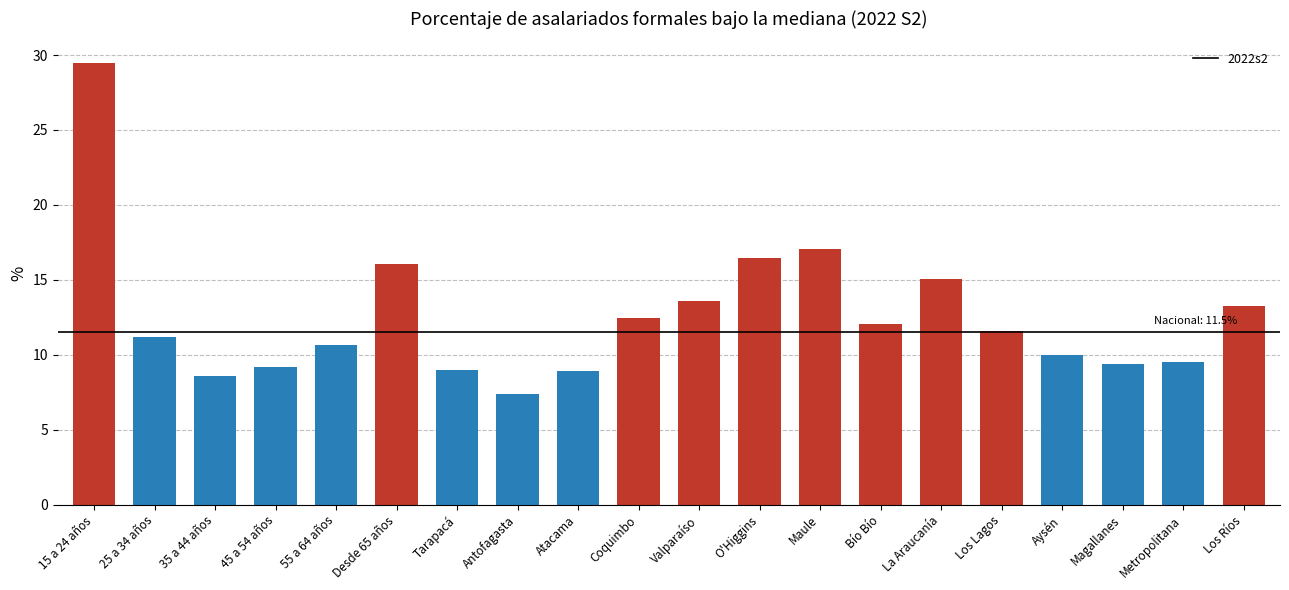

What is the label of the 19th bar from the left?

Metropolitana